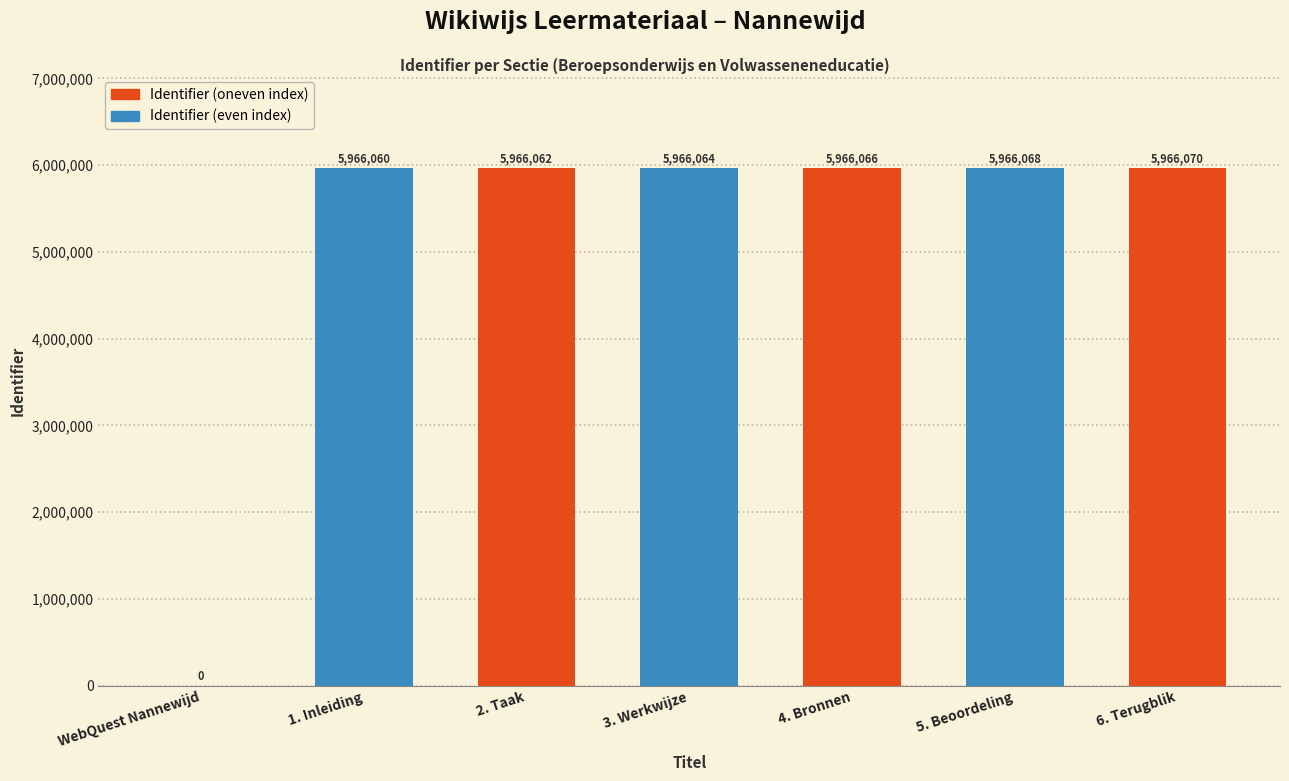

What value does the data have at 2. Taak, to the nearest 50?

5966050